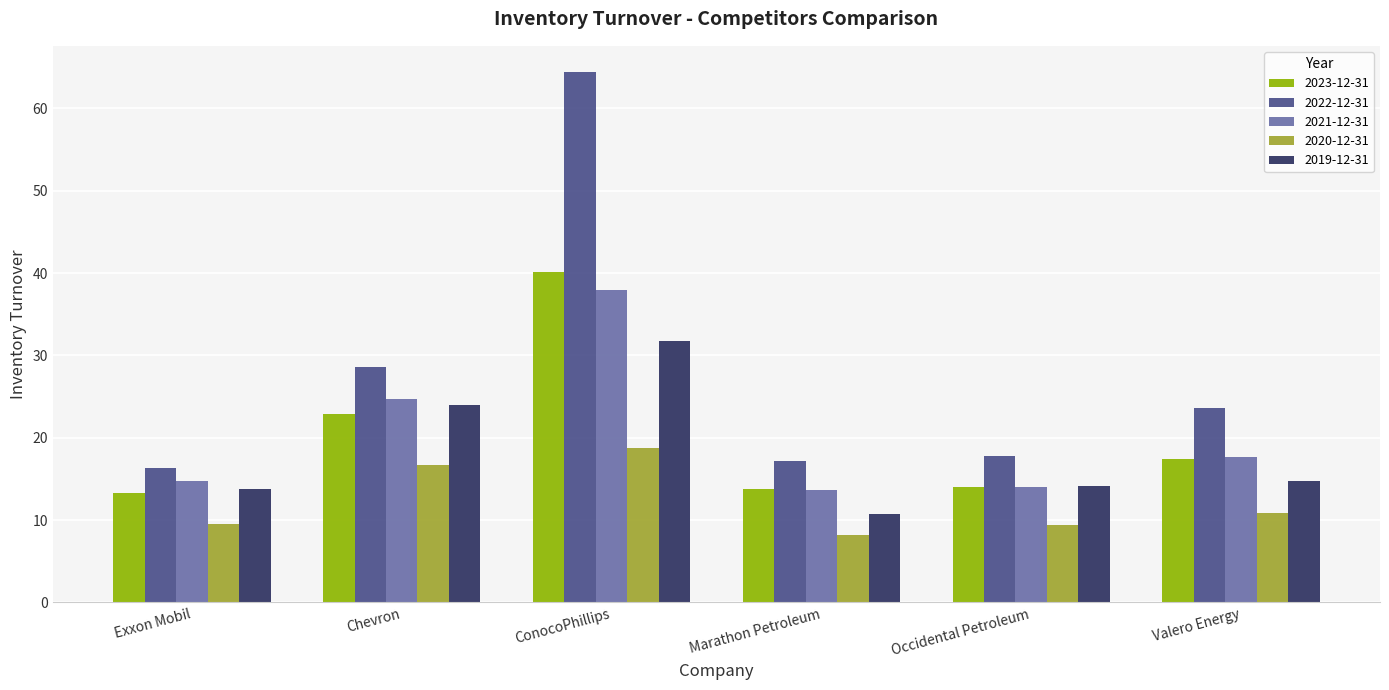

Which series has the widest spread of values?

2022-12-31